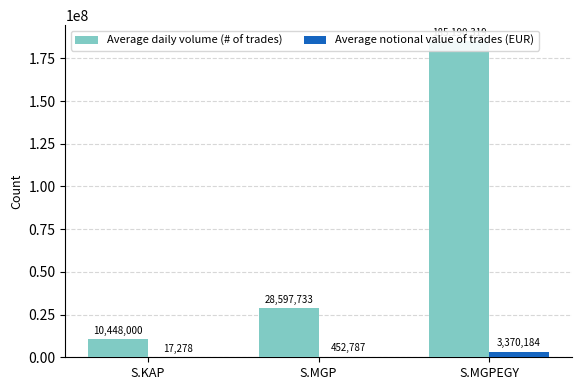

Which label corresponds to the smallest value in the chart?

S.KAP